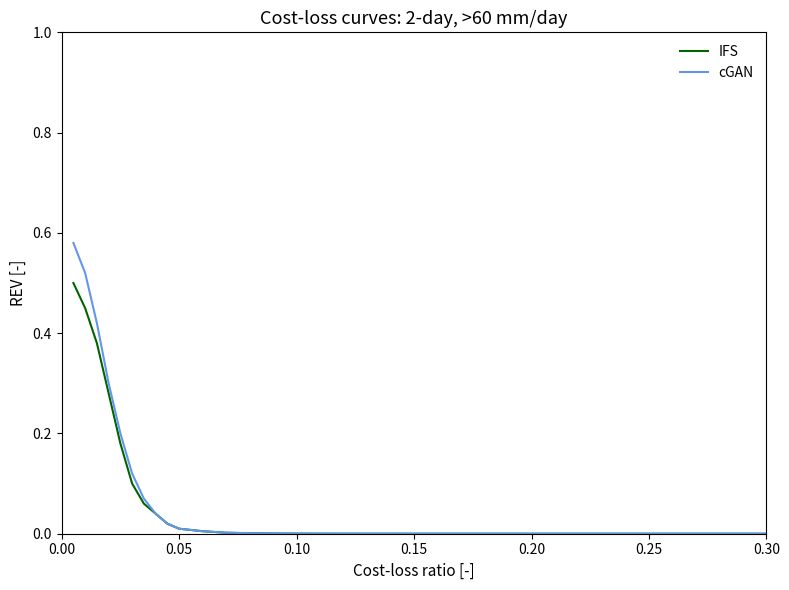

List the series in order of their peak value, highest first.

cGAN, IFS